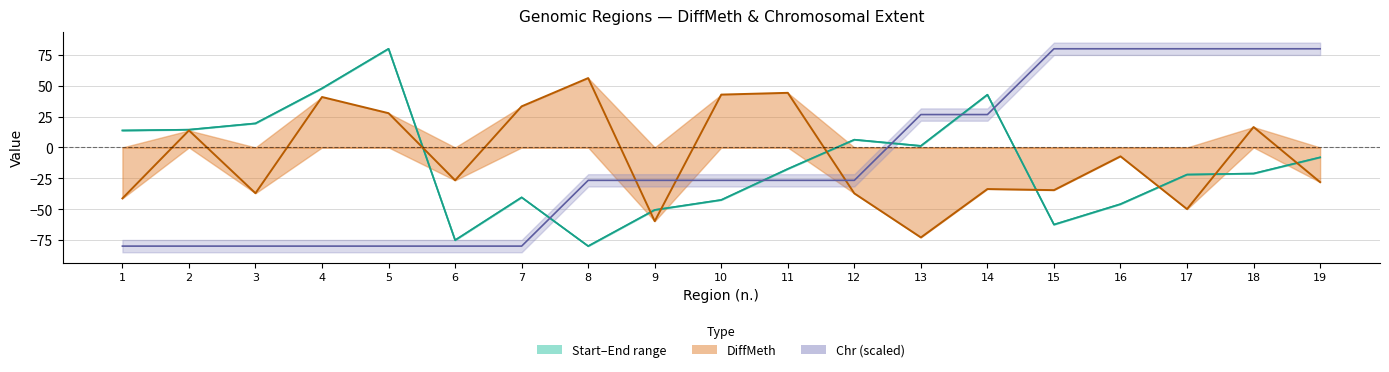

In DiffMeth, how many points are lower than both neighbors (excluding endpoints)?

6